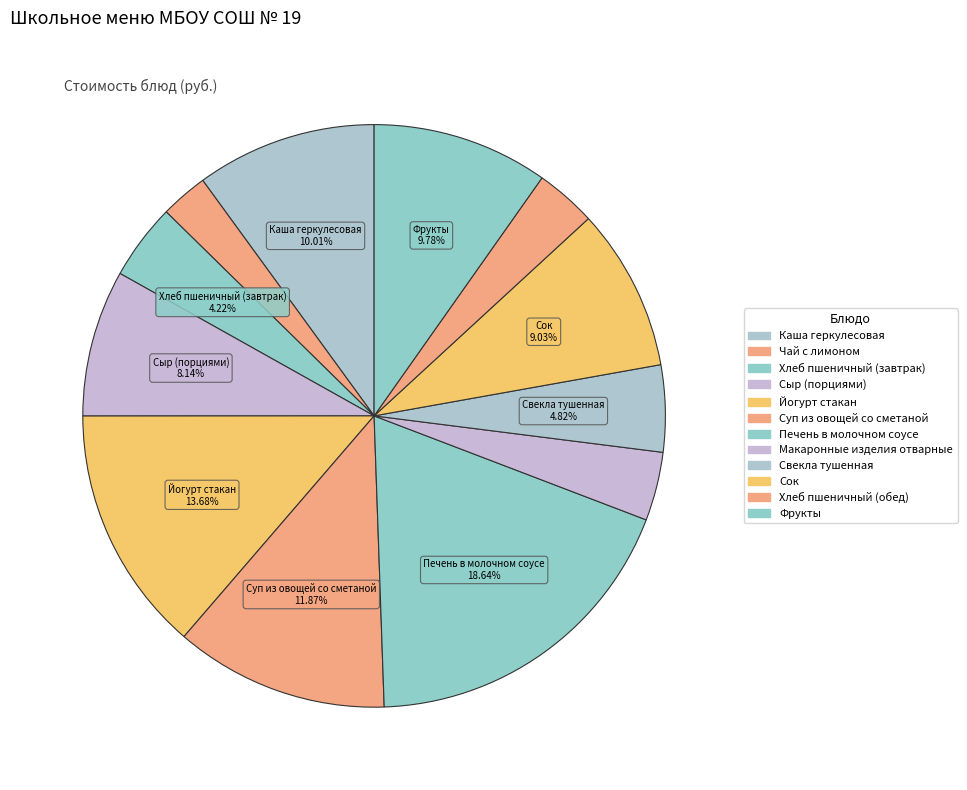

Count the number of slices in the pie.

12